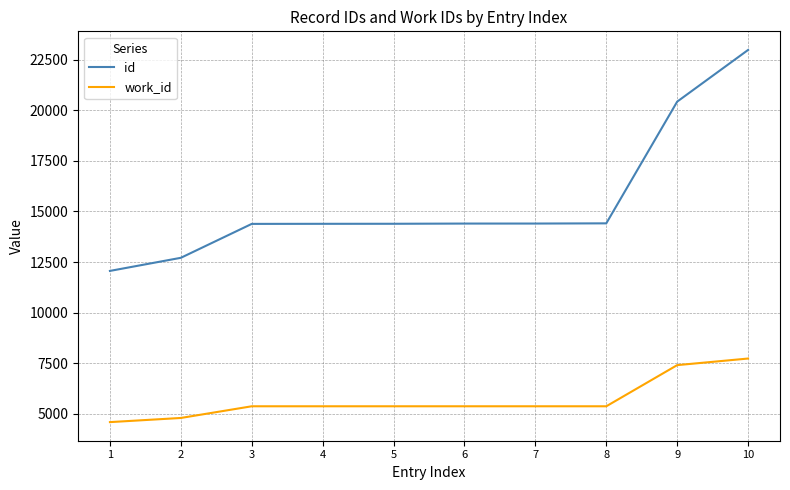

Is it true that id equals 3267 at 4?

False